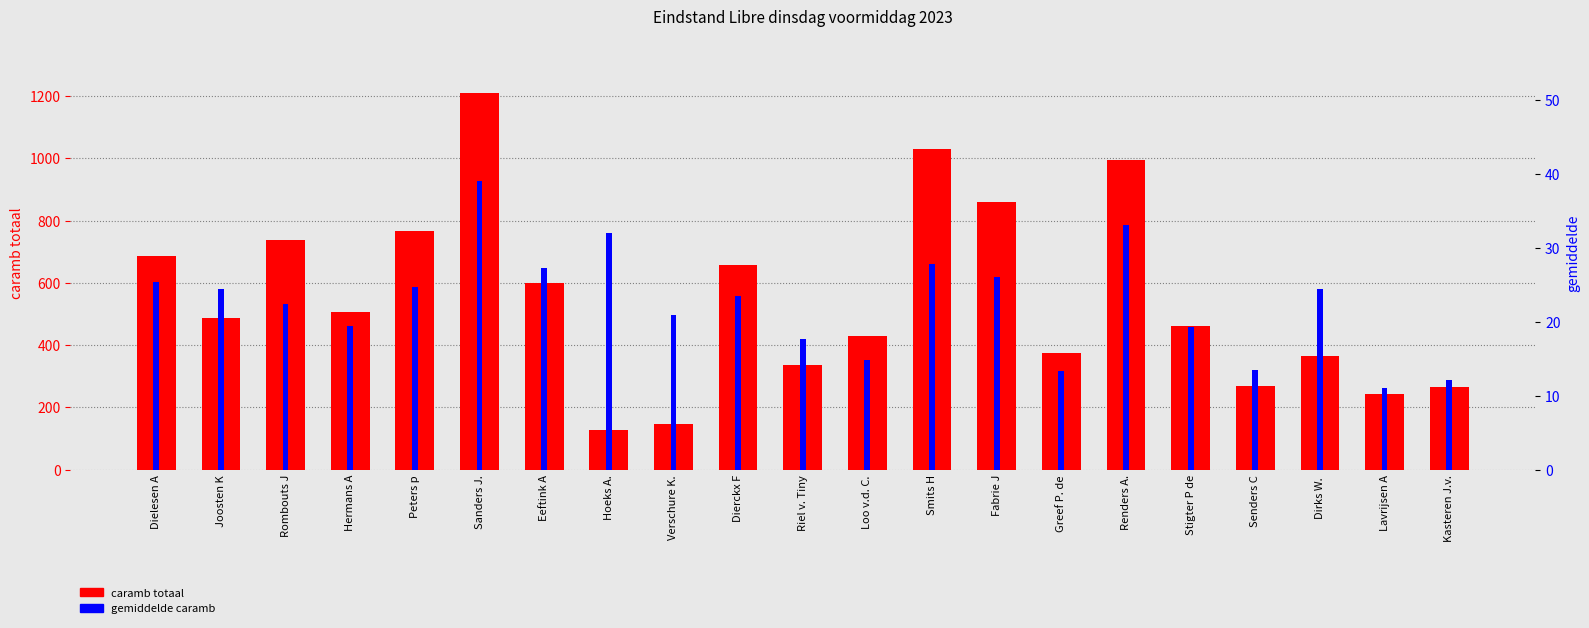

Reading left to right, what are all the values shown in this chart?

caramb totaal: 685.0	488.0	737.0	505.0	767.0	1210.0	599.0	128.0	146.0	658.0	336.0	430.0	1030.0	860.0	375.0	993.0	462.0	269.0	366.0	243.0	267.0
gemiddelde caramb: 25.4	24.4	22.3	19.4	24.7	39.0	27.2	32.0	20.9	23.5	17.7	14.8	27.8	26.1	13.4	33.1	19.2	13.4	24.4	11.1	12.1